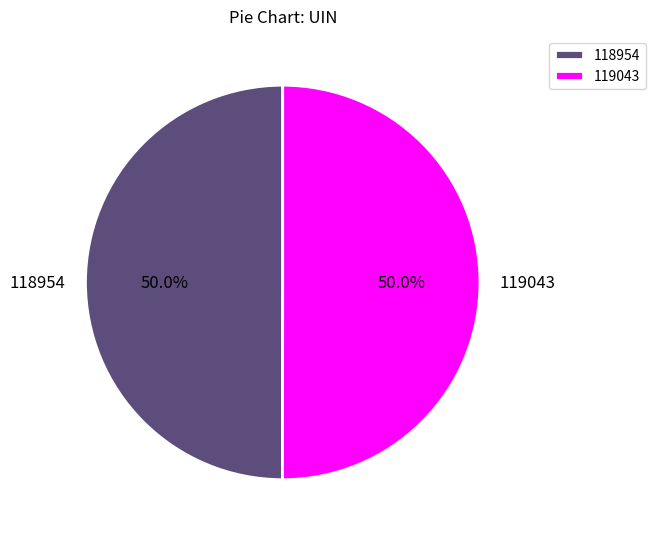

Combined, do 118954 and 119043 account for over 50%?

Yes